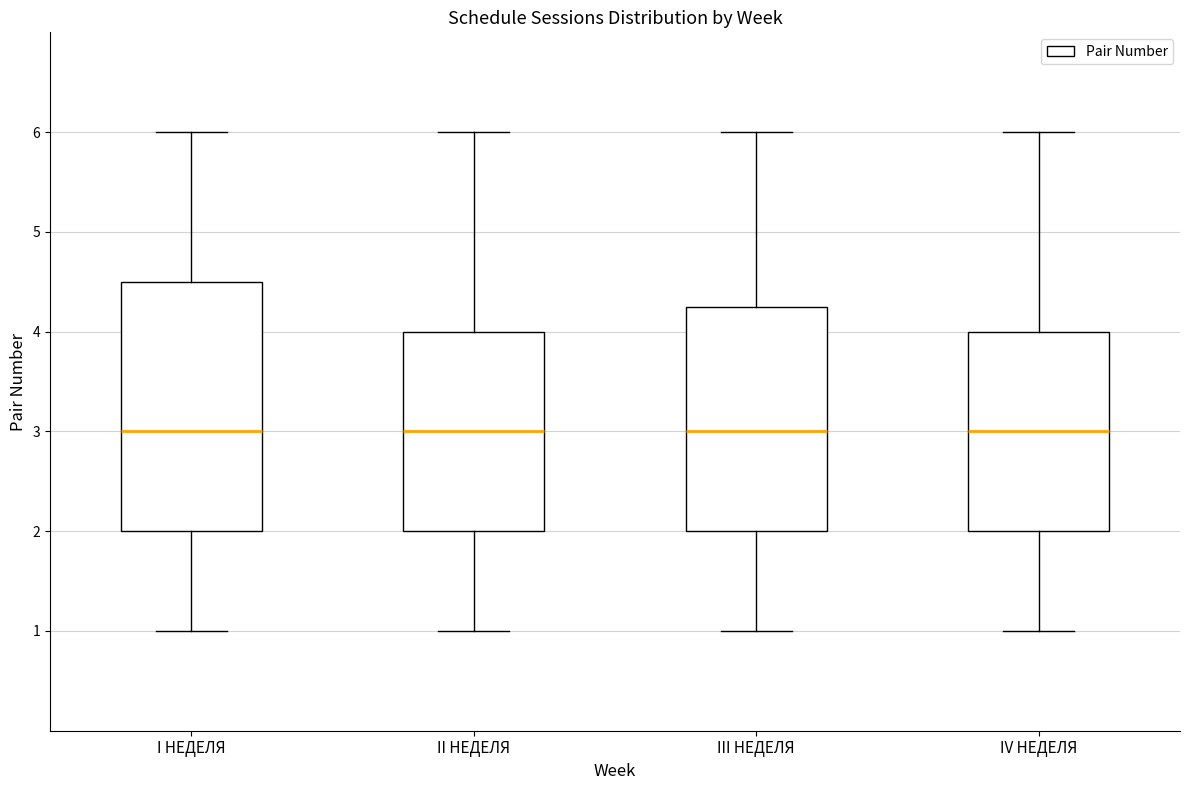

Which box is the tallest, from its lower edge to its upper edge?

I НЕДЕЛЯ